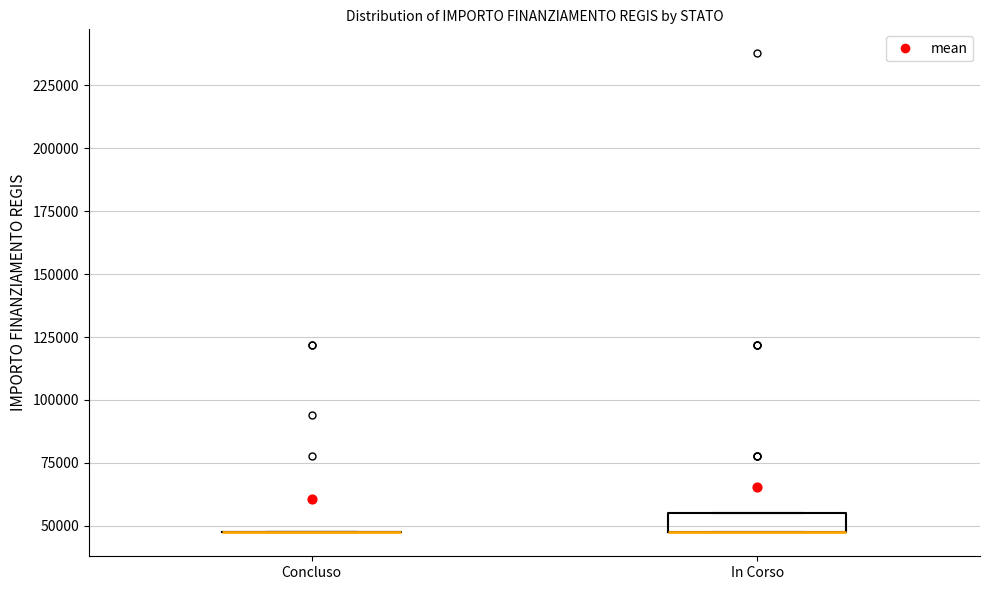

Comparing the boxes themselves (not the whiskers), which one is the tallest?

In Corso